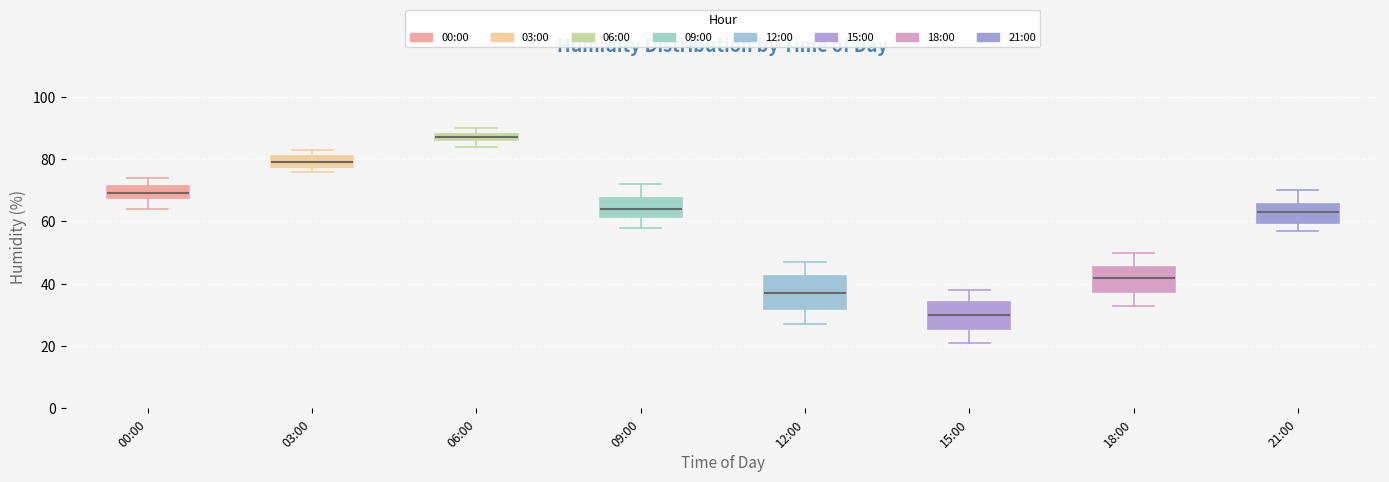

Which box is the tallest, from its lower edge to its upper edge?

12:00